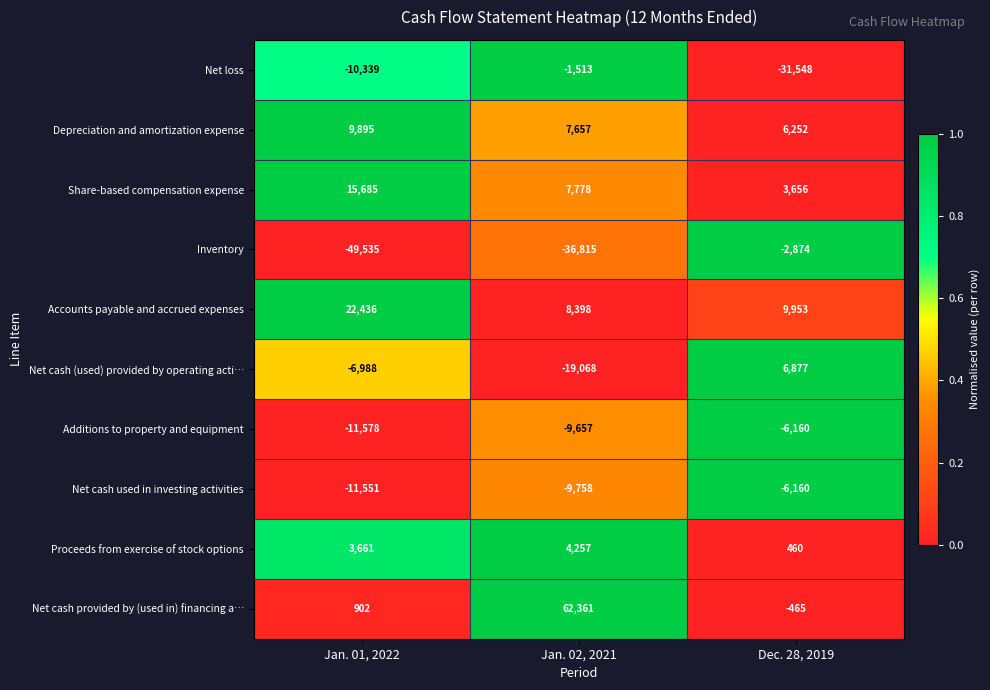

Which series has the largest total across all categories?

Net cash provided by (used in) financing a…